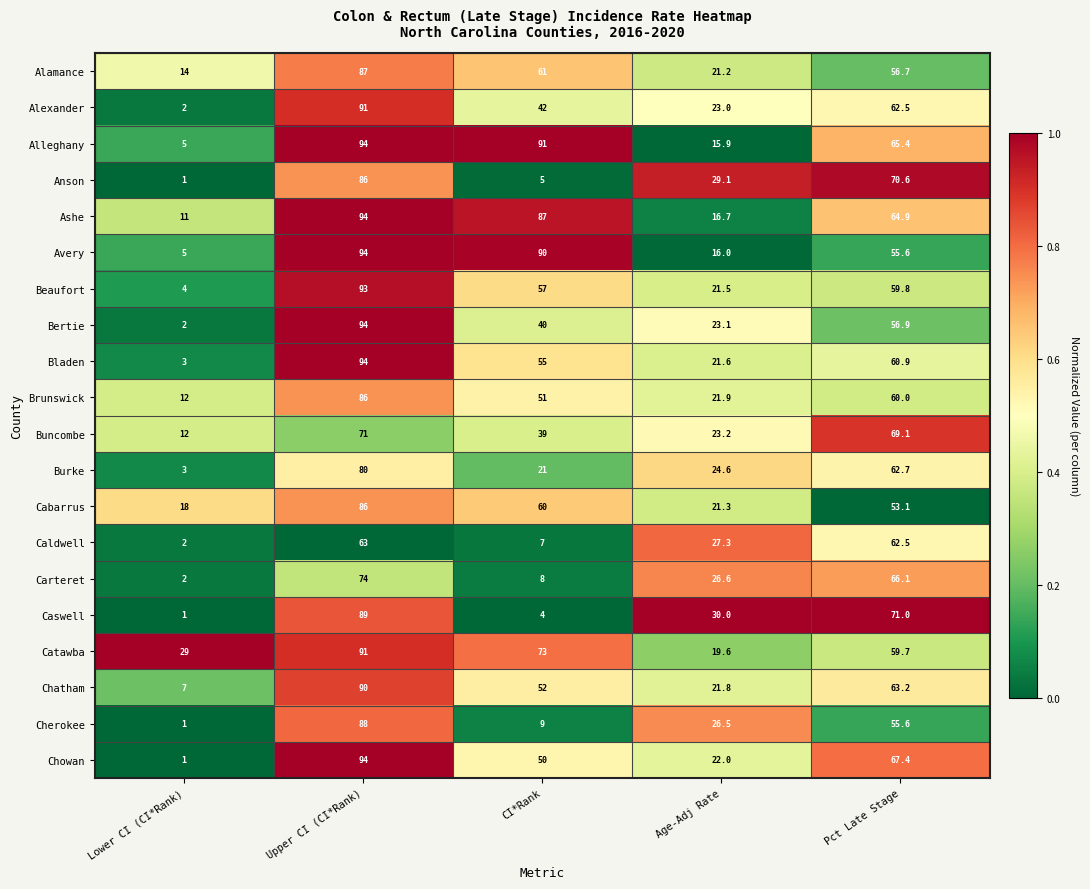

Between Upper CI (CI*Rank) and Age-Adj Rate, which series saw the biggest shift?

Alleghany